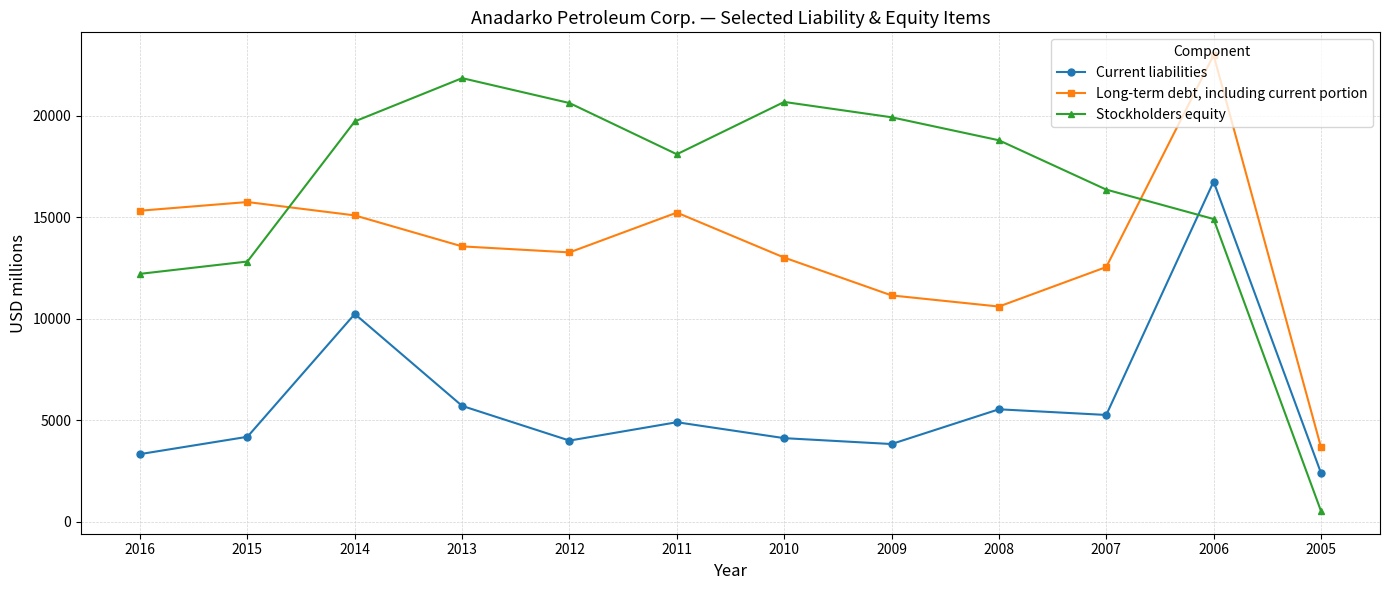

What is the smallest value displayed?

527